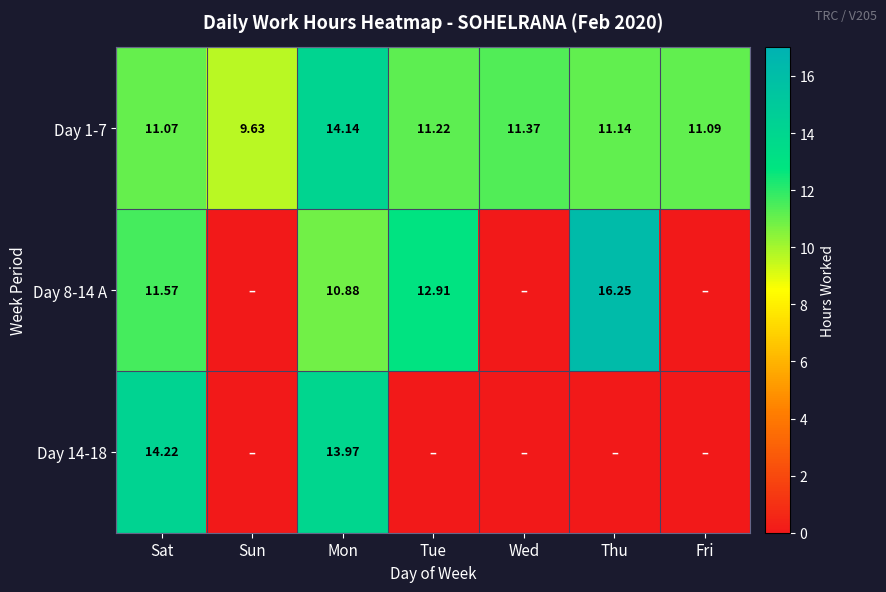

How many values in the Day 1-7 series are below 11?

1